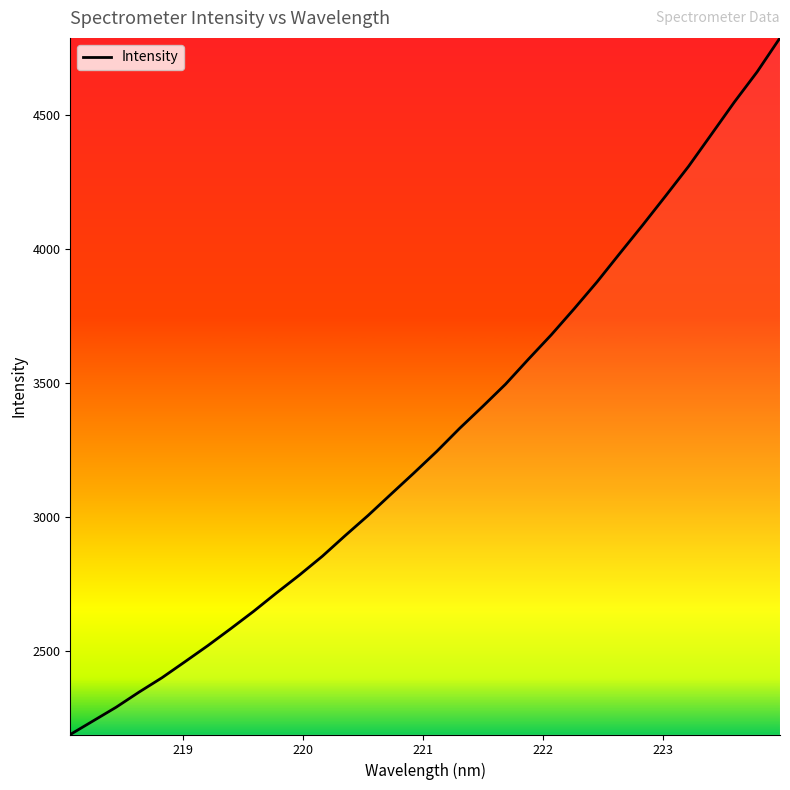

What is the maximum value shown in the chart?

4787.0